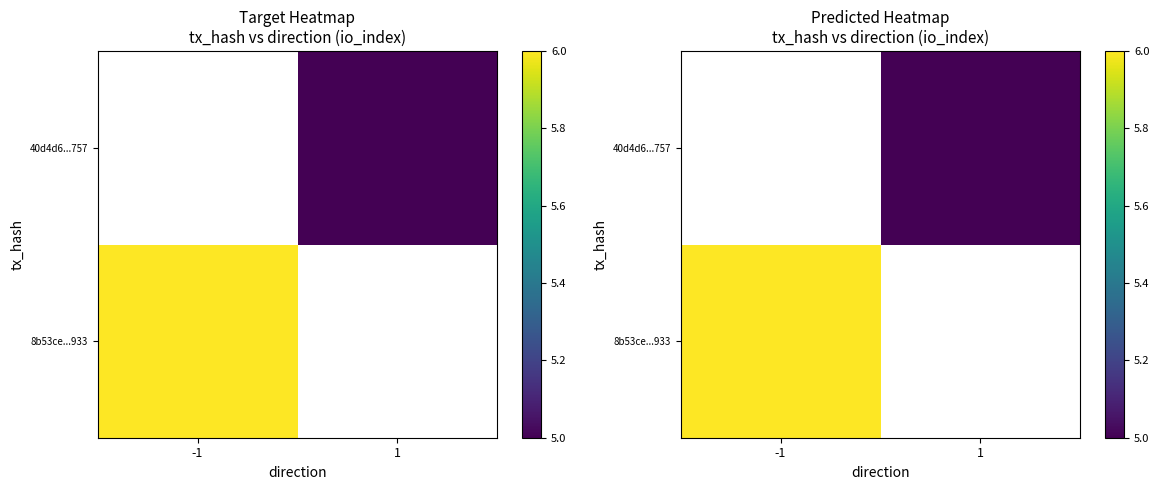

Which series has the widest spread of values?

8b53ce...933